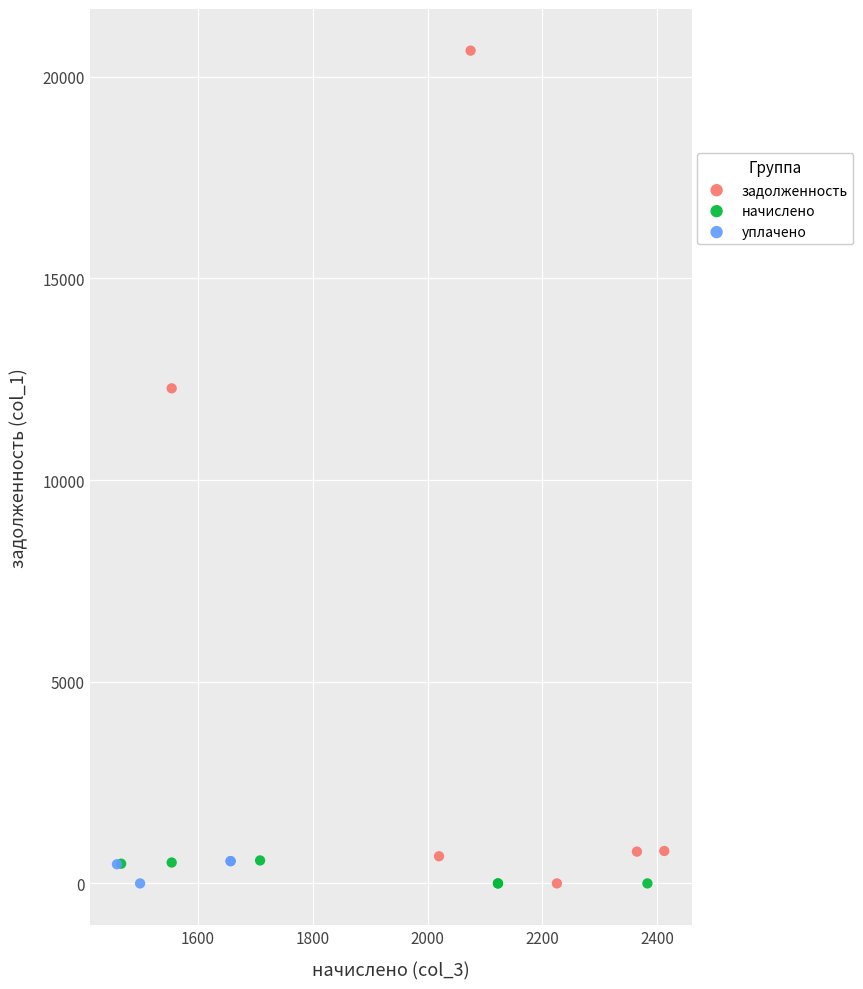

Which series reaches the maximum Y coordinate?

задолженность